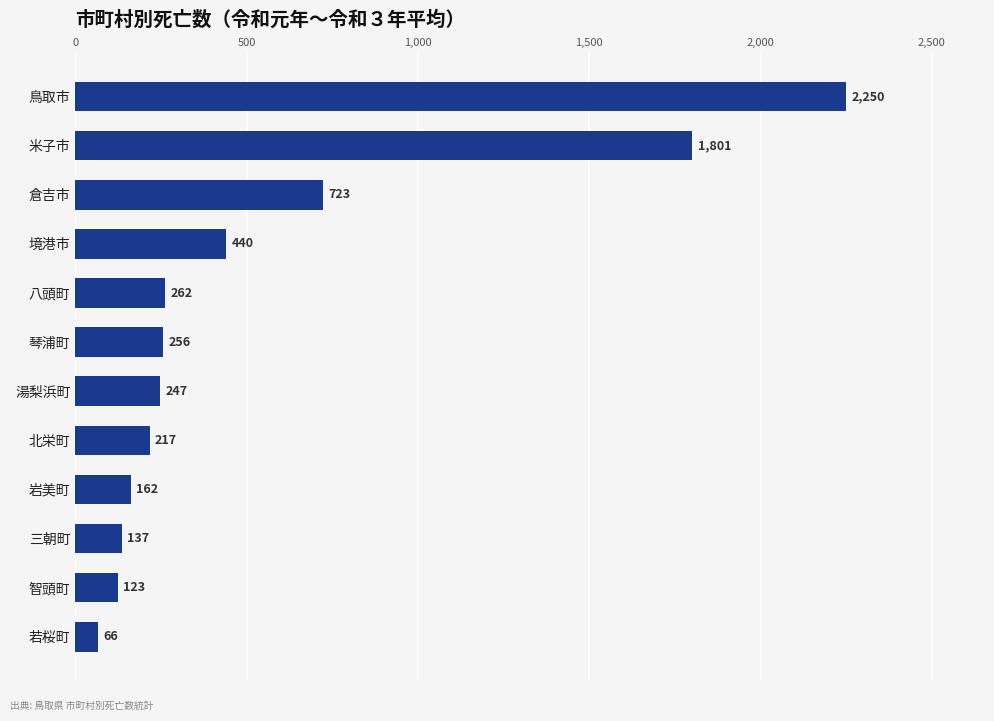

List the labels in order of value, largest first.

鳥取市, 米子市, 倉吉市, 境港市, 八頭町, 琴浦町, 湯梨浜町, 北栄町, 岩美町, 三朝町, 智頭町, 若桜町